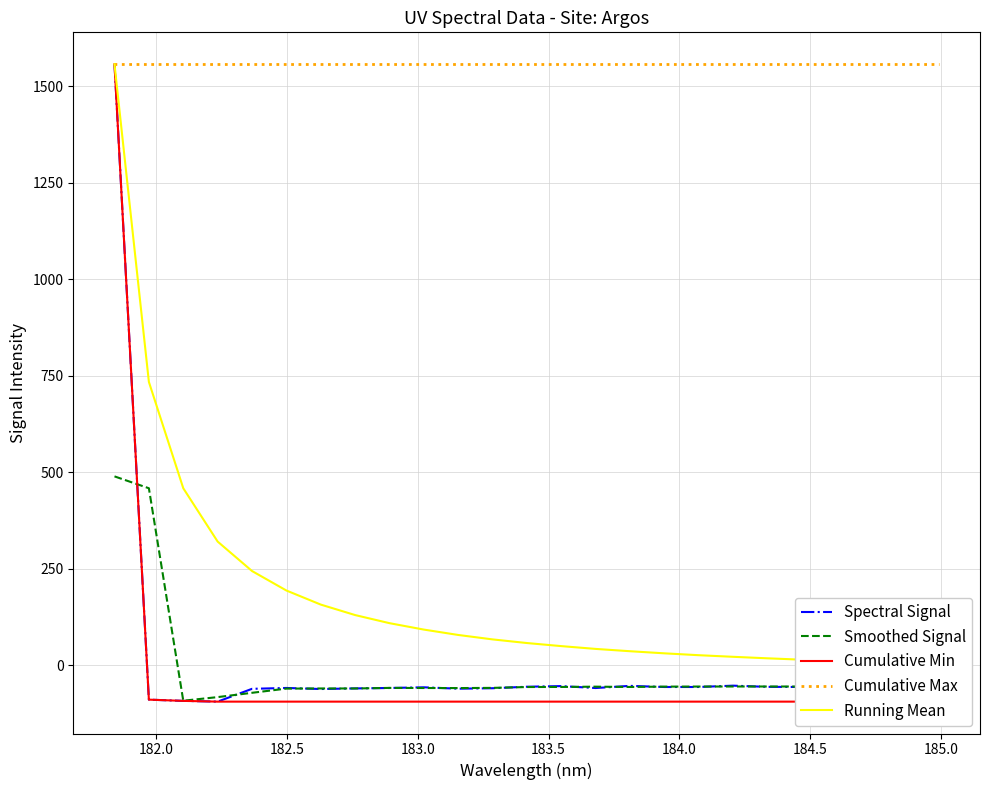

What is the maximum value for Cumulative Max?

1557.0